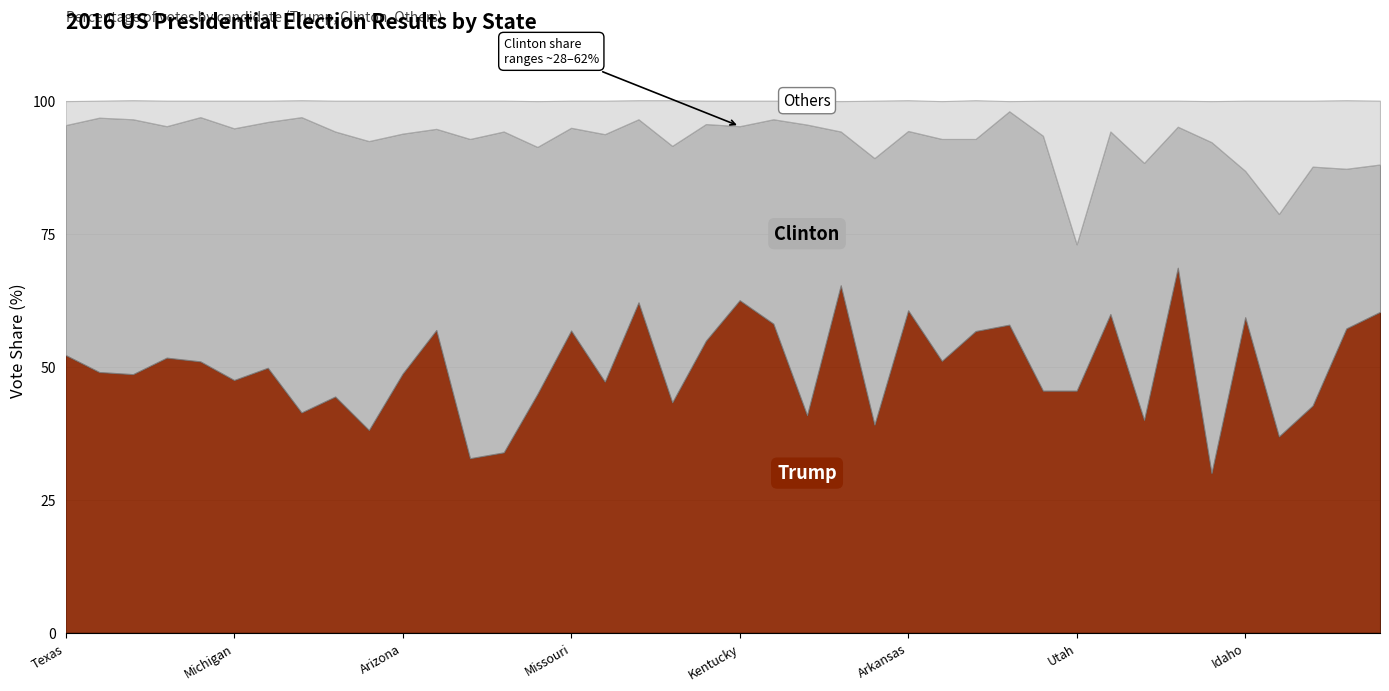

Which series has the widest spread of values?

trump